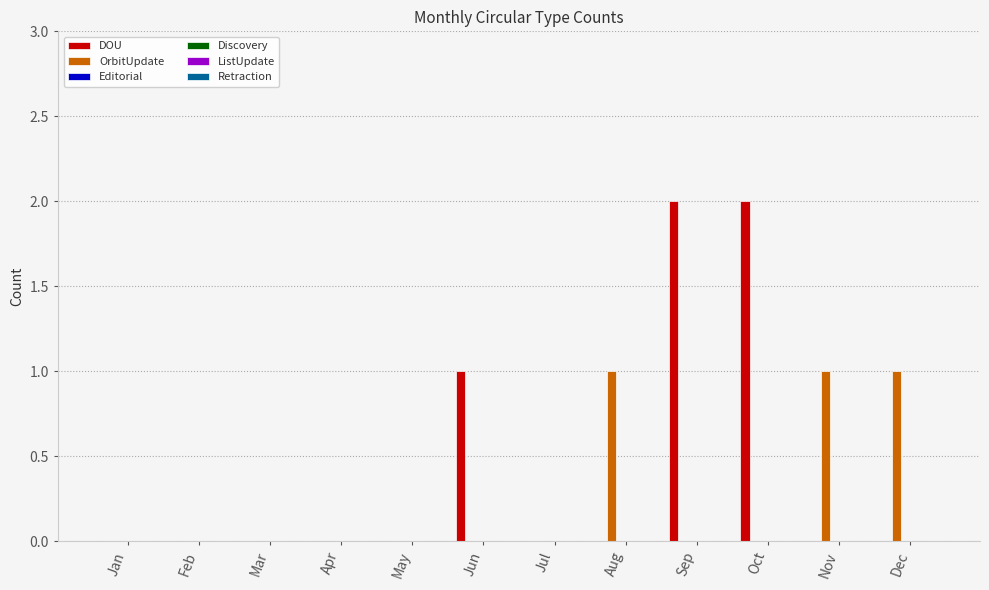

Which series has the largest total across all categories?

DOU